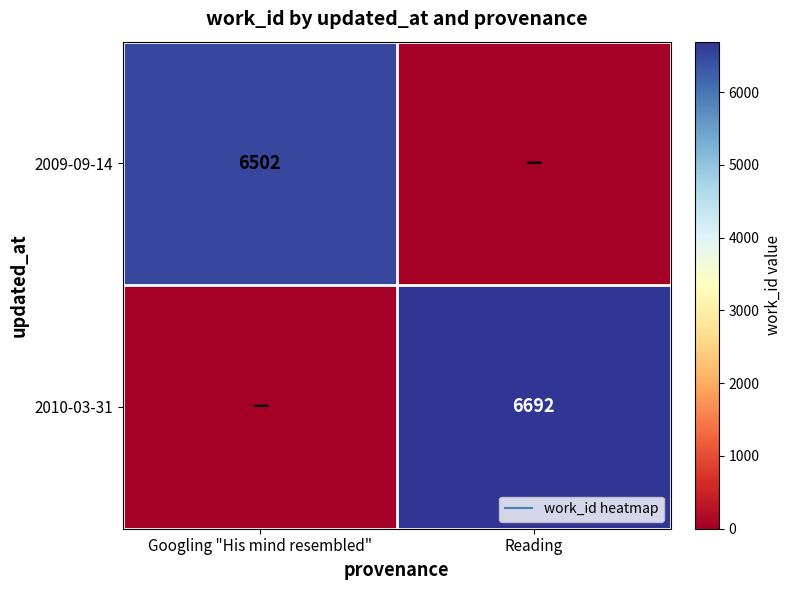

What is the spread (max minus min) of values at Reading?

6692